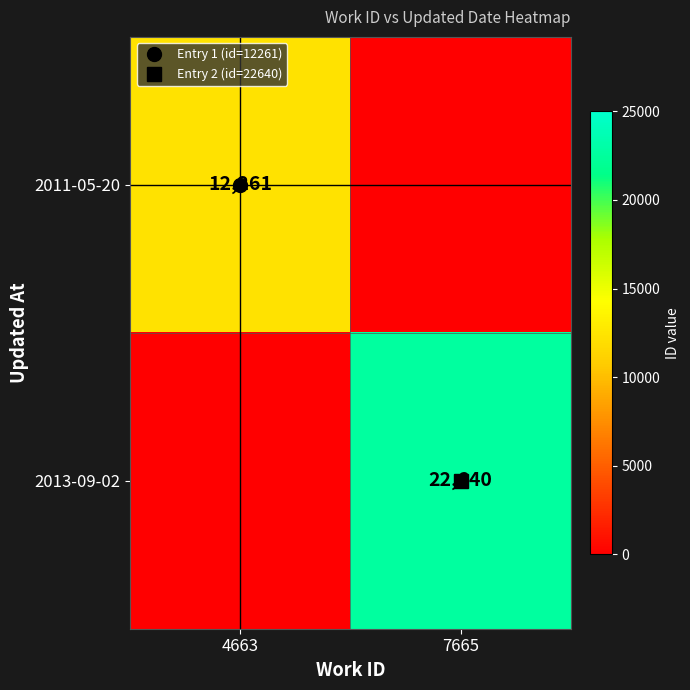

What is the spread (max minus min) of values at 4663?

12261